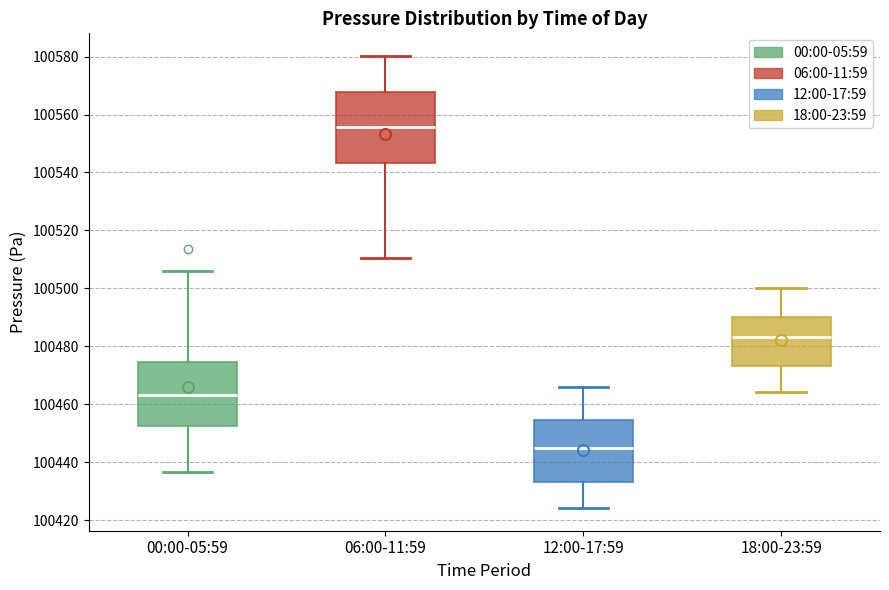

Which box has the highest median line?

06:00-11:59